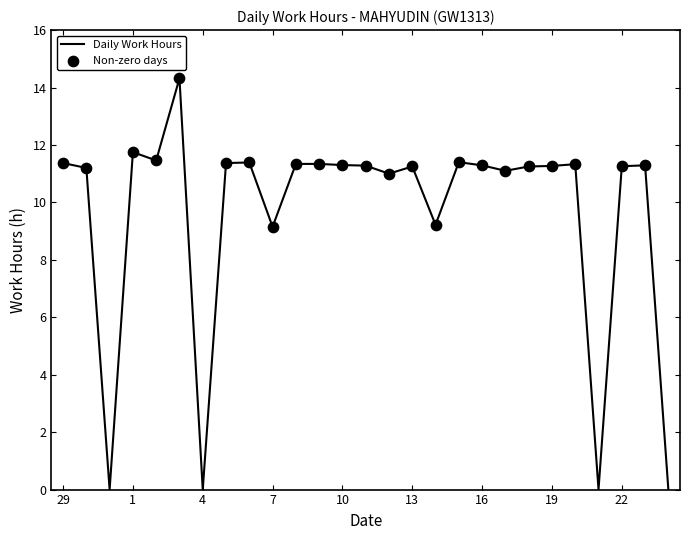

What is the greatest value displayed?

14.3